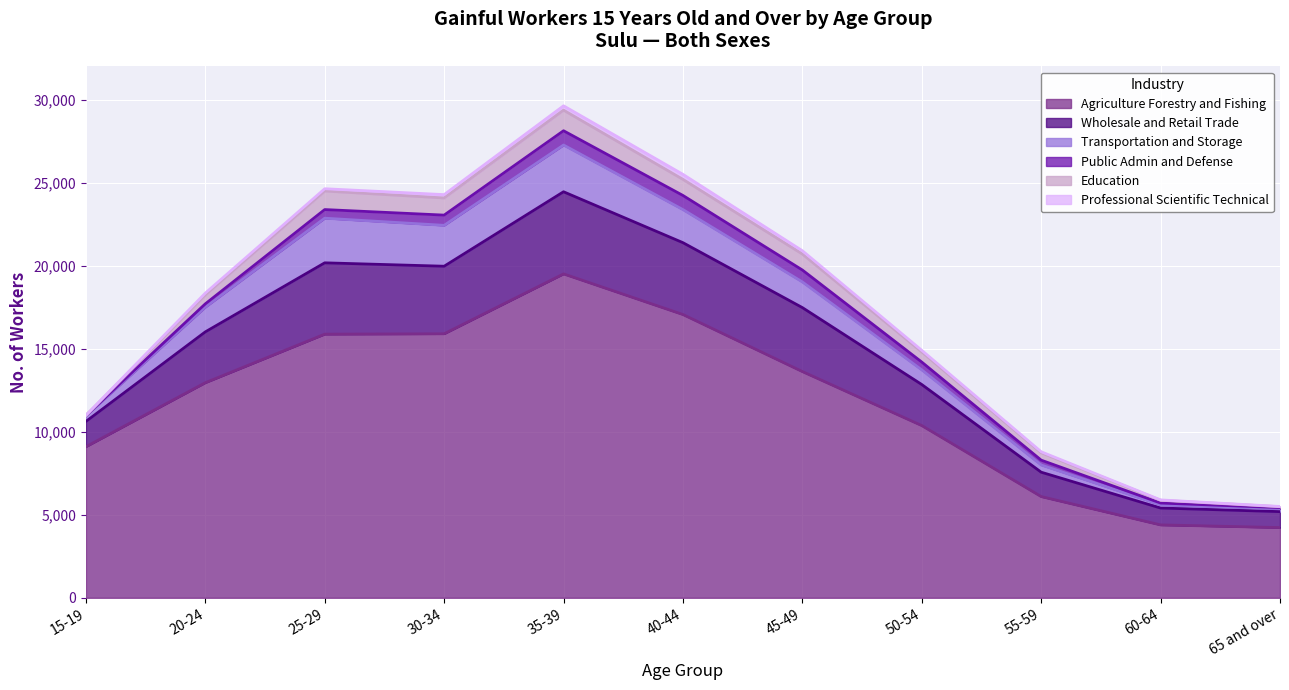

What is the difference between the second highest and minimum values in the Professional Scientific Technical series?

257